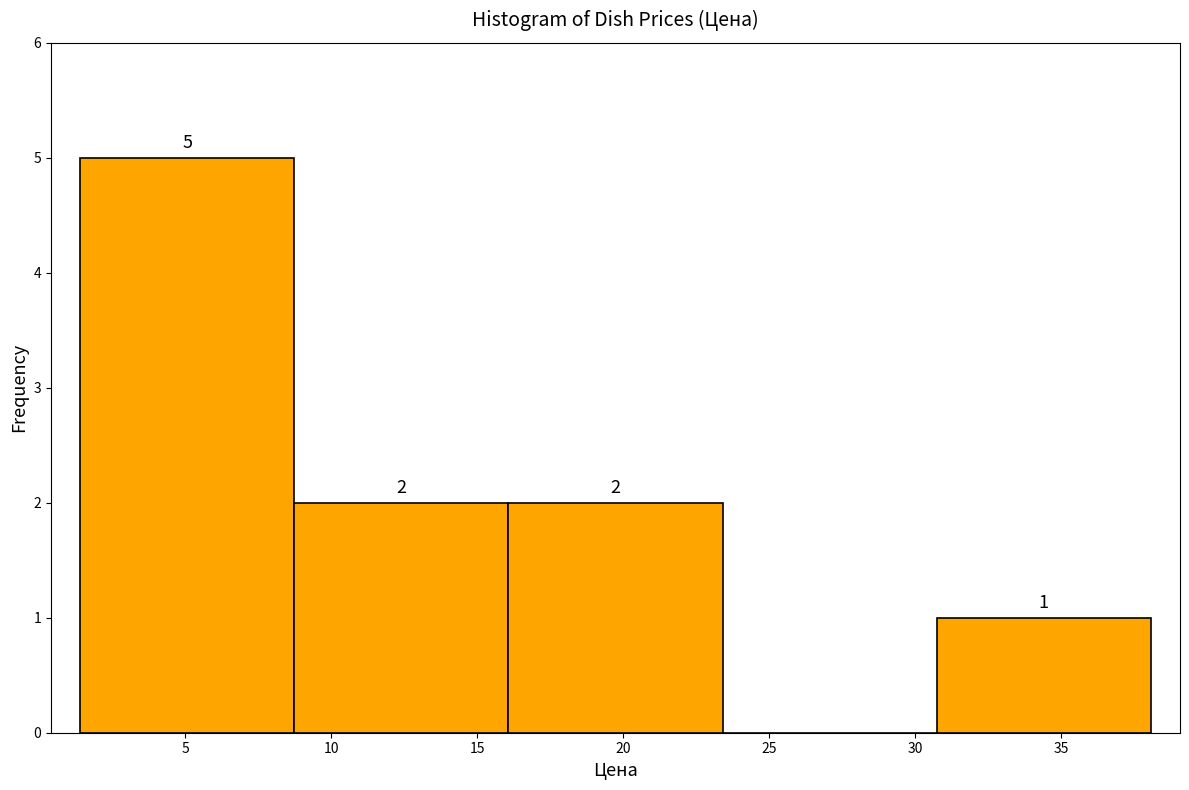

Which range on the x-axis has the tallest bar?

1.5 to 8.5